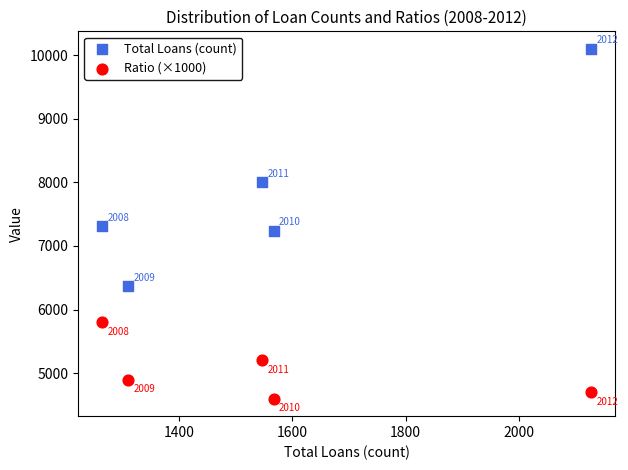

In the Total Loans (count) series, what Y value is closest to 8231?

8001